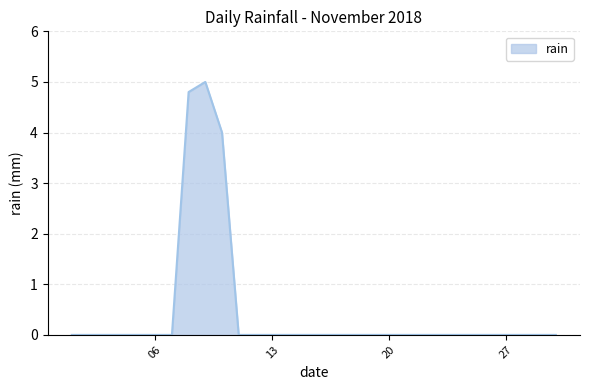

Count the values in the range 0 to 1.

27